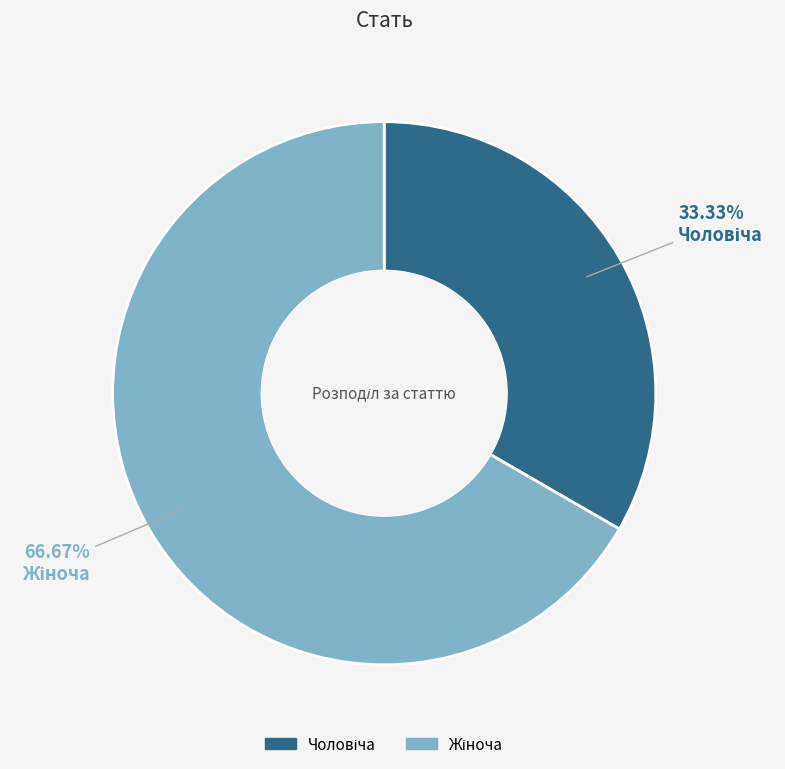

Is there any slice that represents more than half of the pie?

Yes